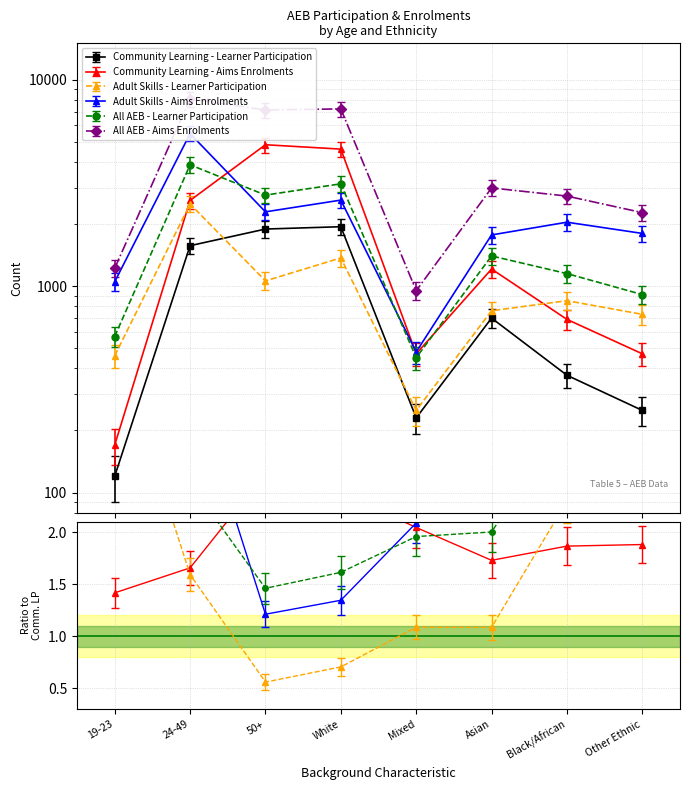

What is the highest value of the Community Learning - Learner Participation series?

1940